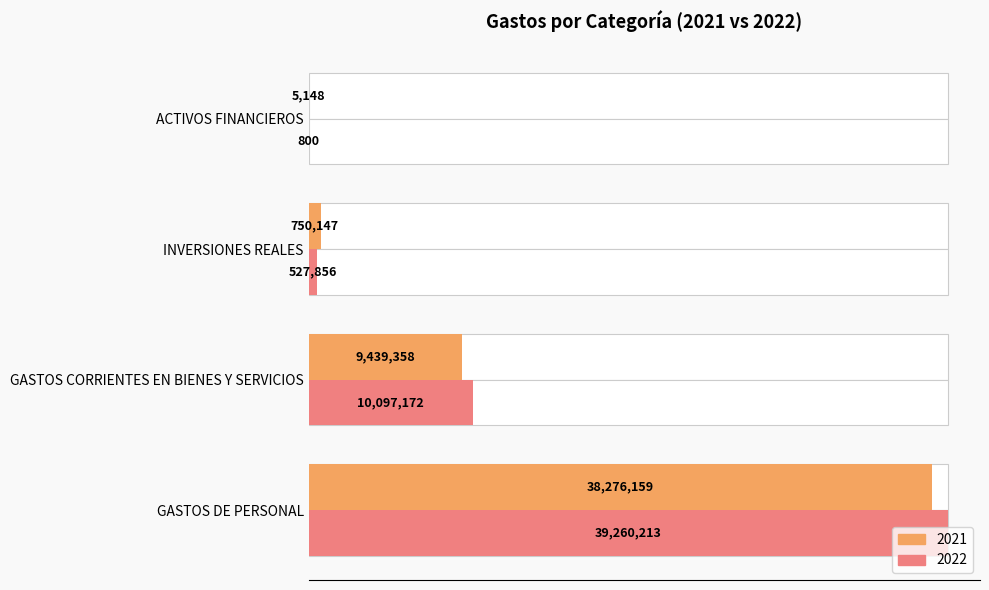

What is the difference between the highest and lowest values at ACTIVOS FINANCIEROS?

4348